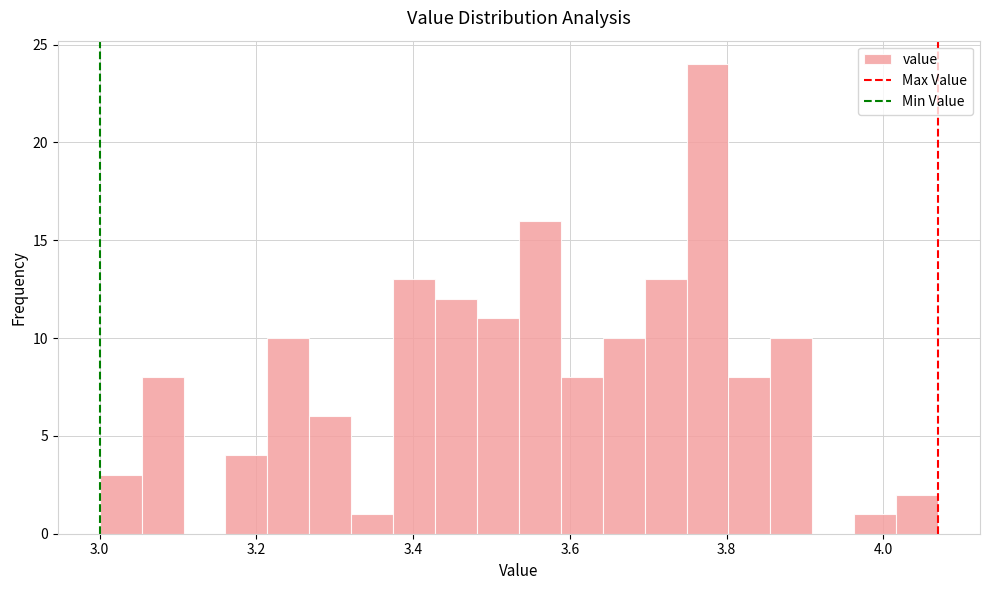

Around what value on the x-axis is the tallest bar? Give the approximate position of its centre, as read against the axis.

3.78